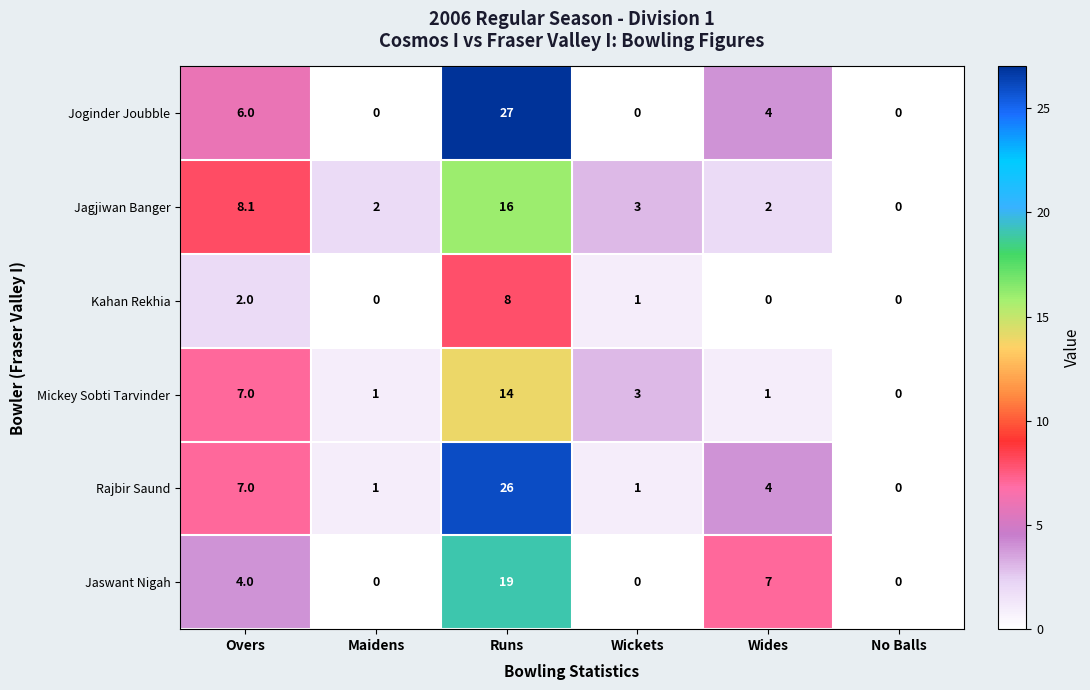

At which label does Rajbir Saund first exceed 4?

Overs